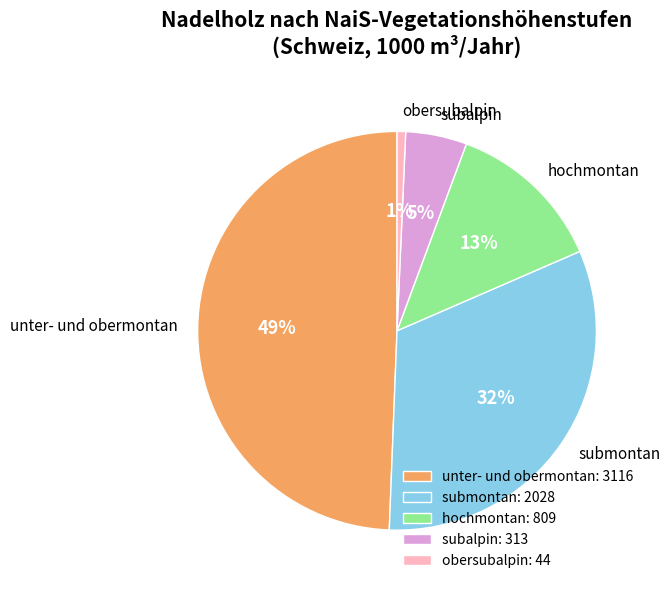

How many segments does this pie chart have?

5